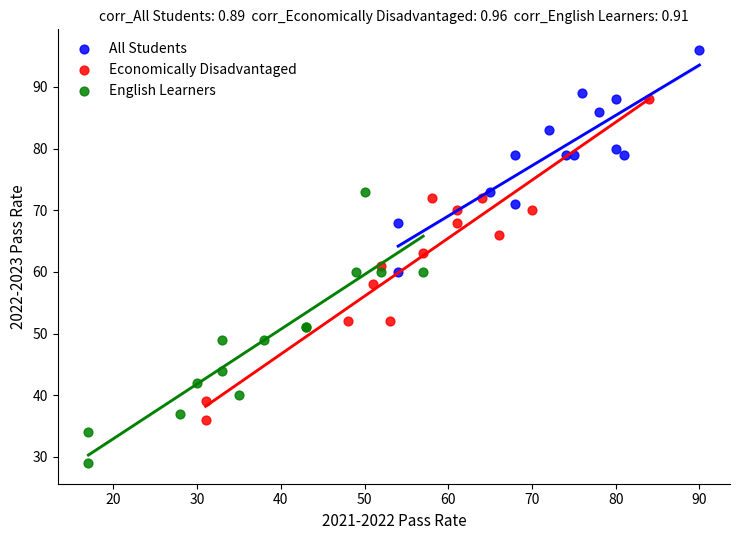

Which series reaches the minimum Y coordinate?

English Learners